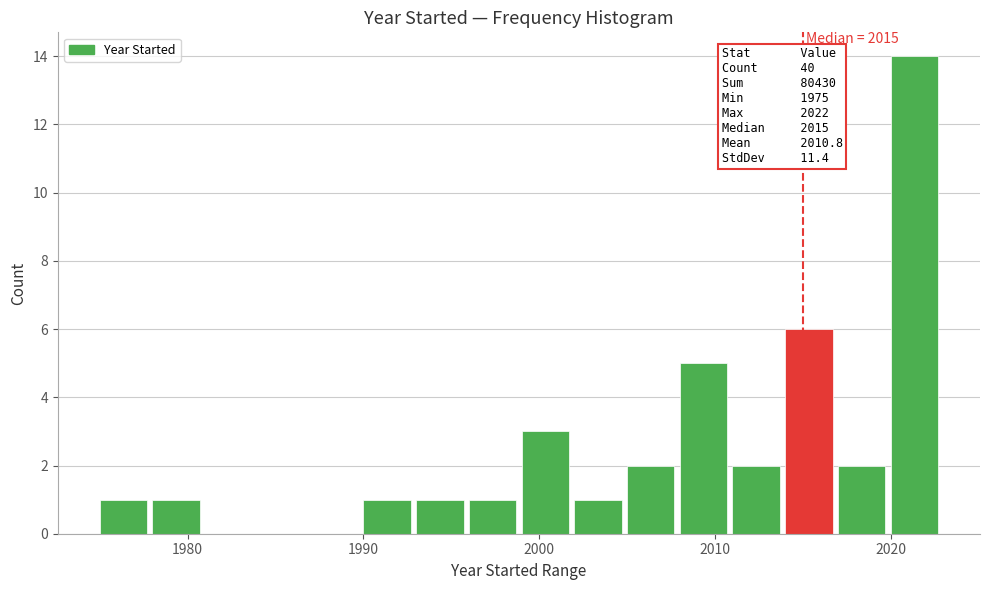

Around what value on the x-axis is the tallest bar? Give the approximate position of its centre, as read against the axis.

2021